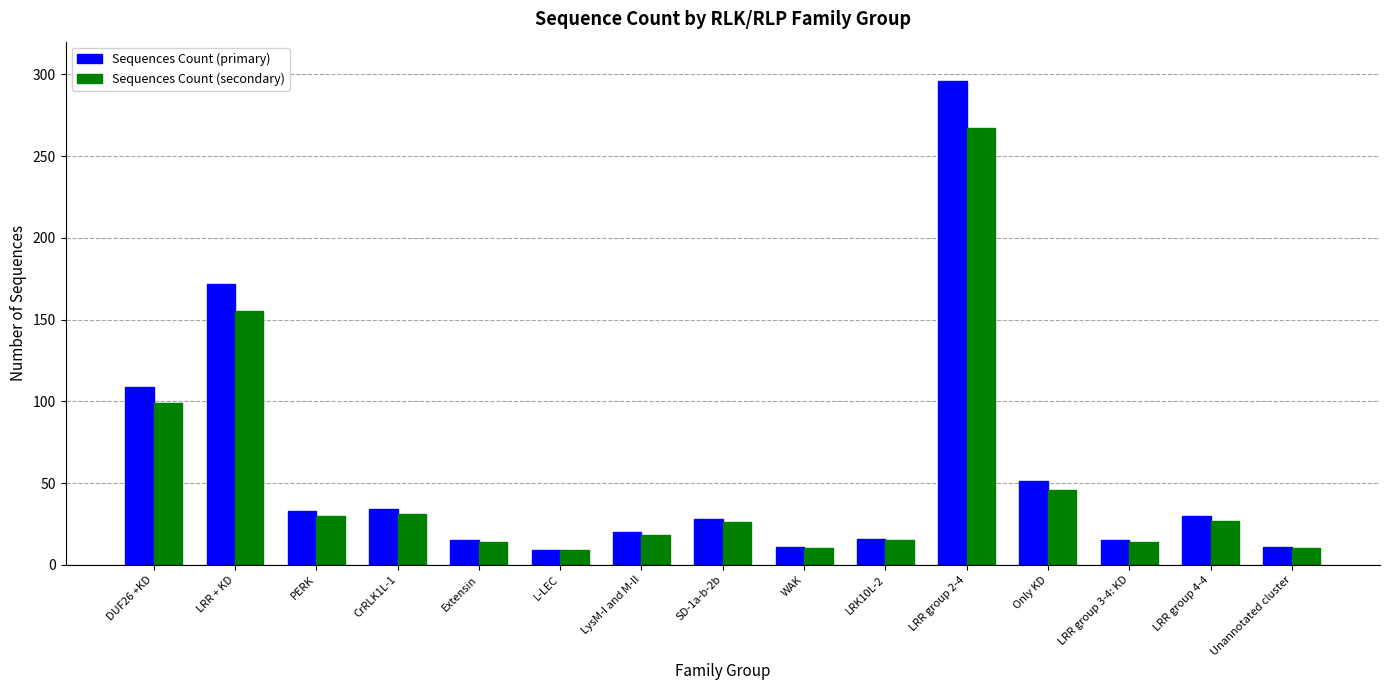

How many bars are there in each group?

2